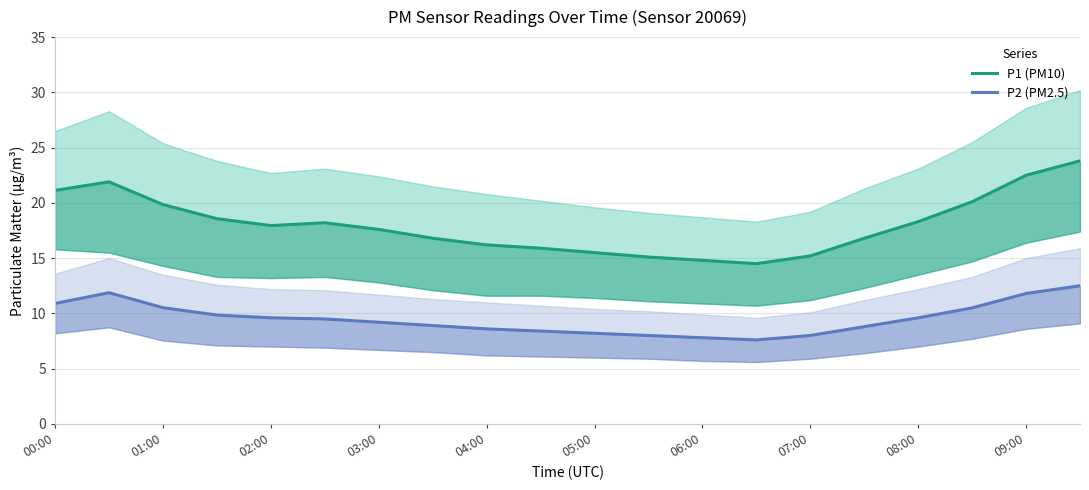

At which category is the sum across all series the highest?

19